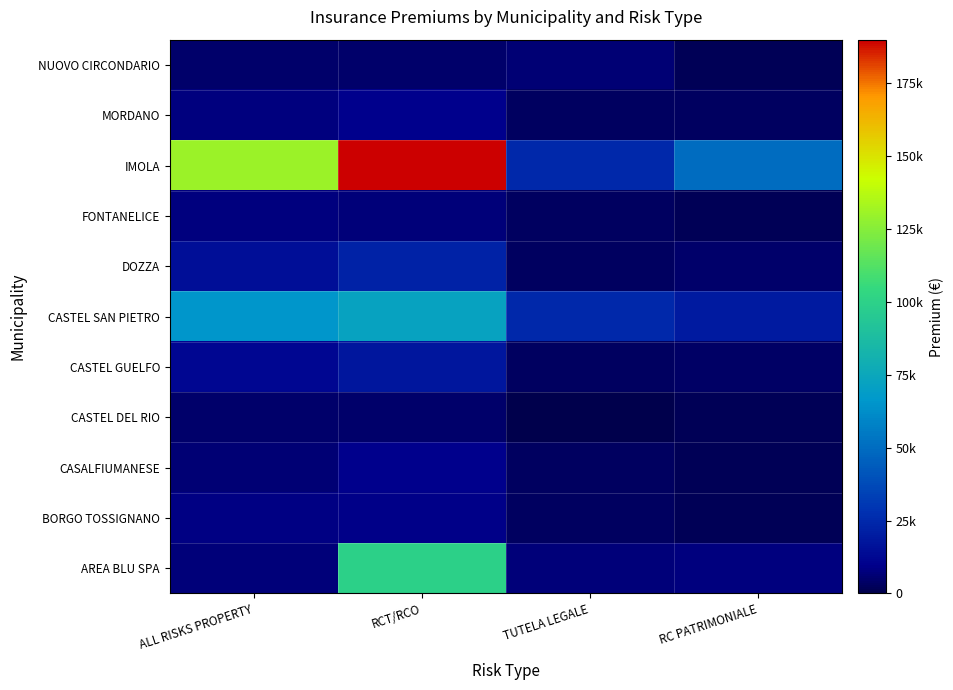

List the series in order of their peak value, highest first.

IMOLA, AREA BLU SPA, CASTEL SAN PIETRO, DOZZA, CASTEL GUELFO, CASALFIUMANESE, MORDANO, BORGO TOSSIGNANO, FONTANELICE, NUOVO CIRCONDARIO, CASTEL DEL RIO